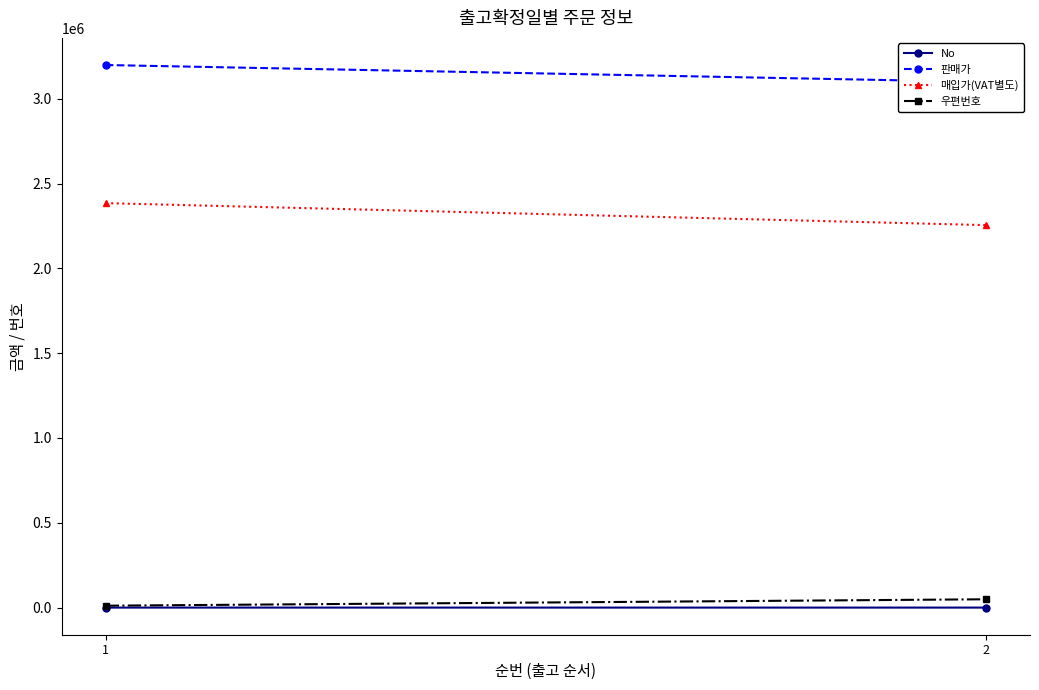

How many 우편번호 values are between 11184 and 49016?

2